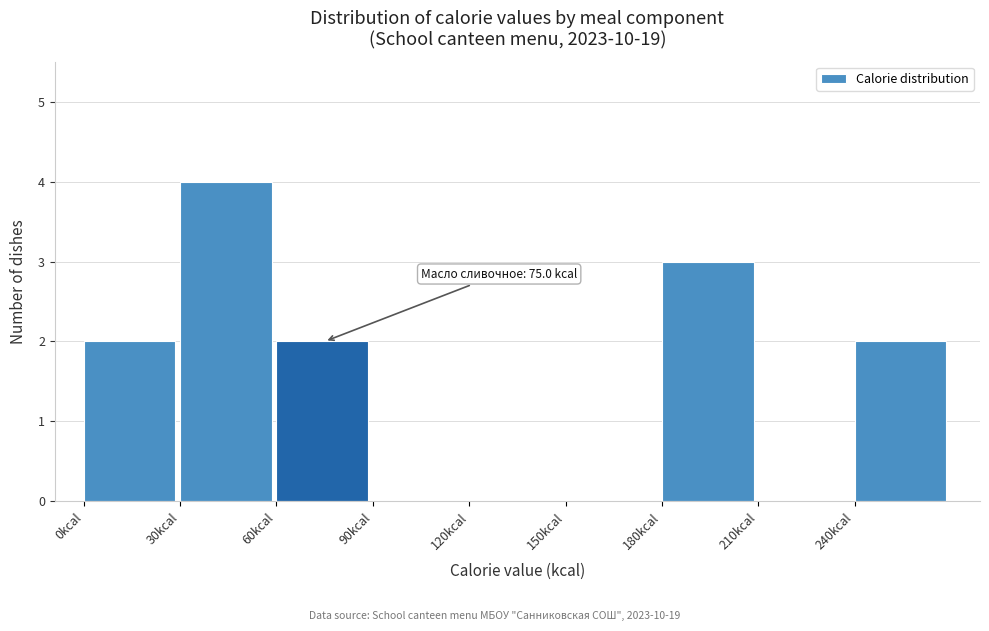

Over which range of the x-axis is the bar tallest?

30 to 60